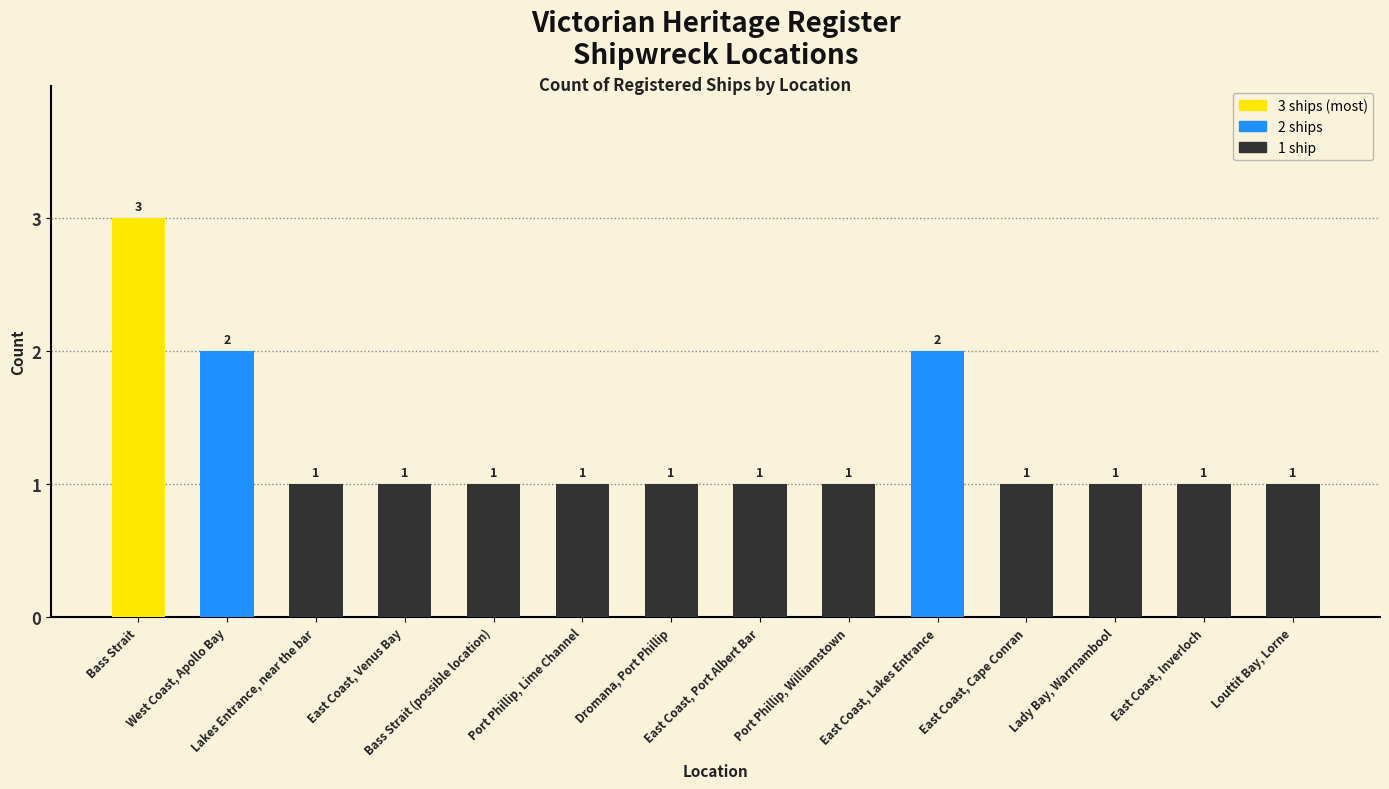

The value at East Coast, Inverloch is 0. True or false?

False